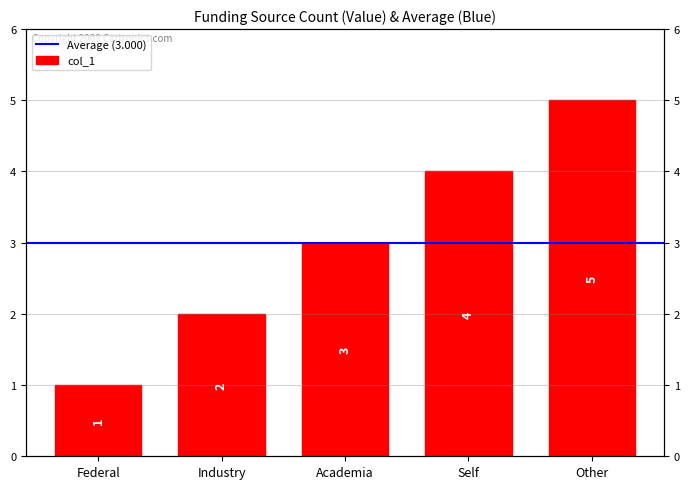

What is the ratio of the value at Academia to the value at Industry?

1.5